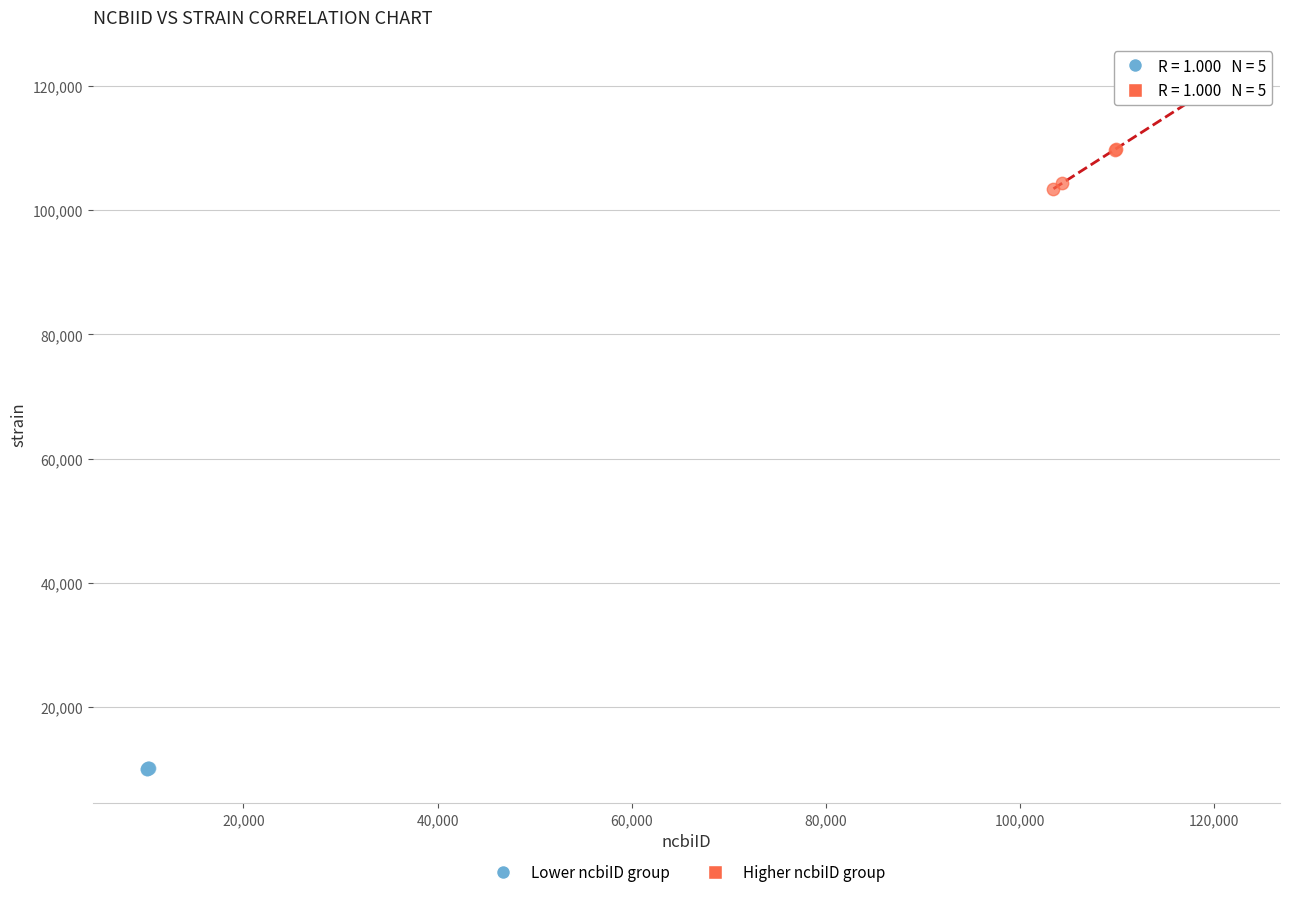

Which series has the largest Y range (max minus min)?

Higher ncbiID group